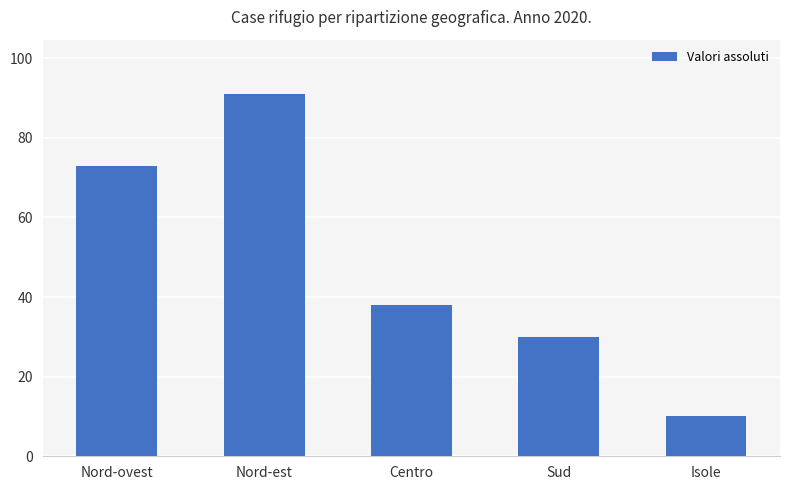

What is the approximate value at Sud?

30